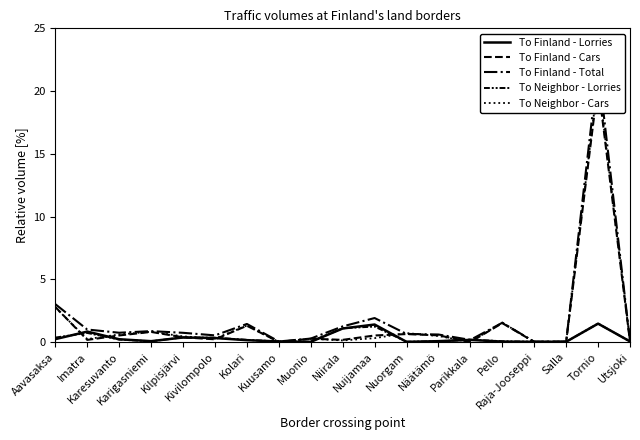

What are all the series names shown in the legend?

To Finland - Lorries, To Finland - Cars, To Finland - Total, To Neighbor - Lorries, To Neighbor - Cars